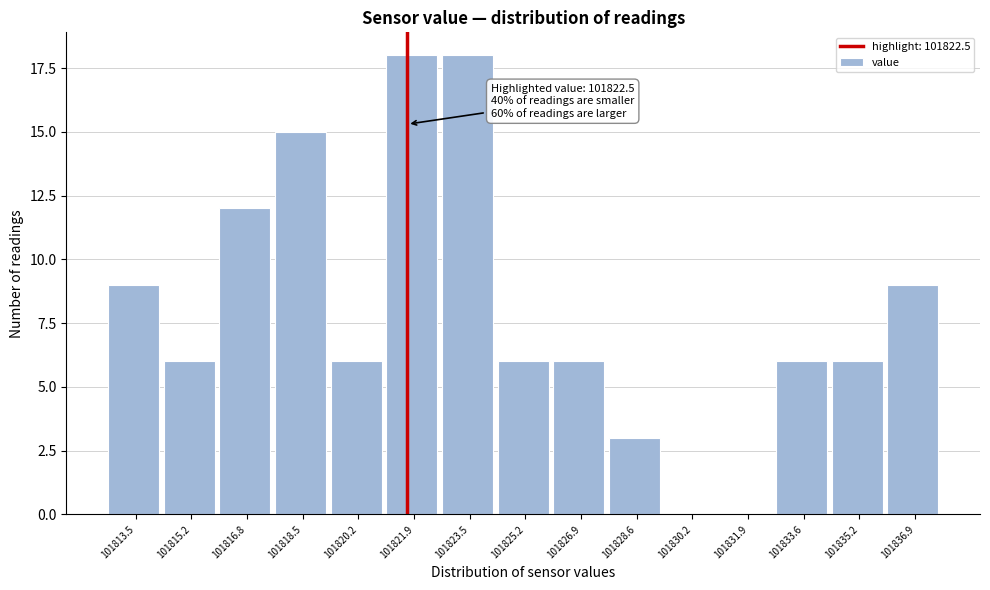

Reading left to right, transcribe all the data shown in this chart.

101813.5=9	101815.2=6	101816.8=12	101818.5=15	101820.2=6	101821.9=18	101823.5=18	101825.2=6	101826.9=6	101828.6=3	101830.2=0	101831.9=0	101833.6=6	101835.2=6	101836.9=9